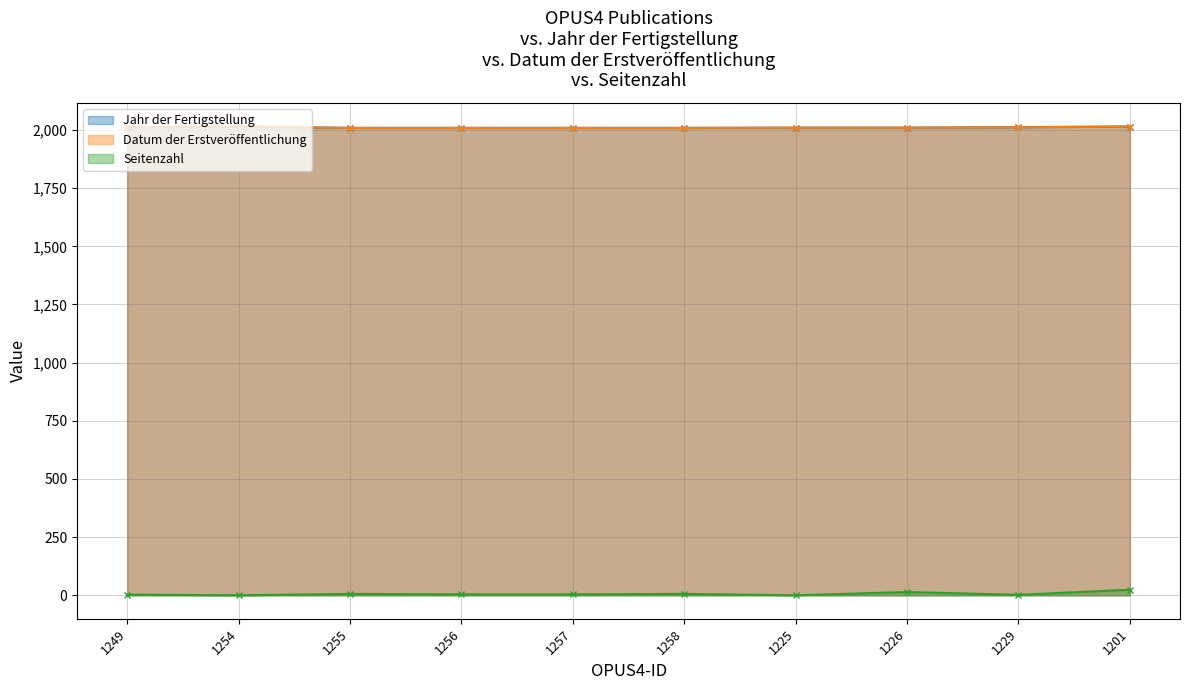

Reading left to right, extract all data points from this chart.

Jahr der Fertigstellung: 2012	2015	2009	2009	2009	2009	2010	2010	2012	2015
Datum der Erstveröffentlichung: 2012	2015	2009	2009	2009	2009	2010	2010	2012	2015
Seitenzahl: 3	0	6	4	4	6	0	14	2	24